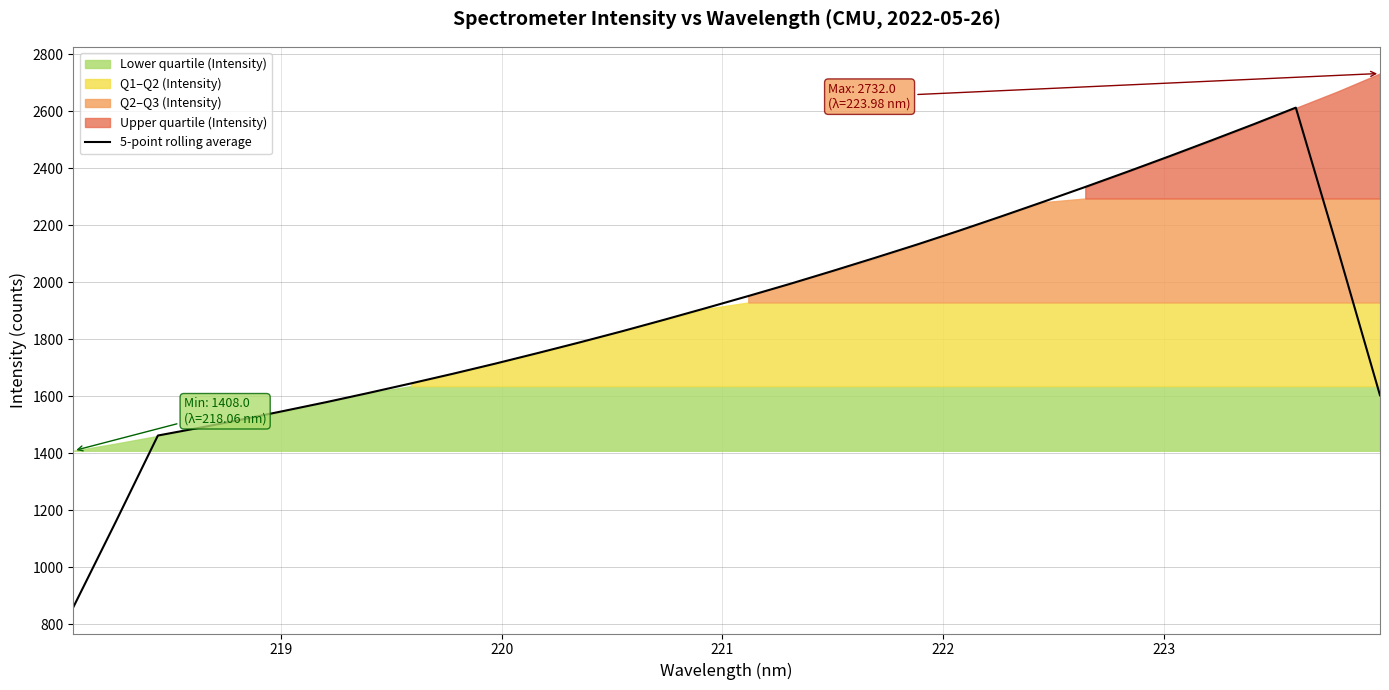

What is the smallest value displayed?

860.2